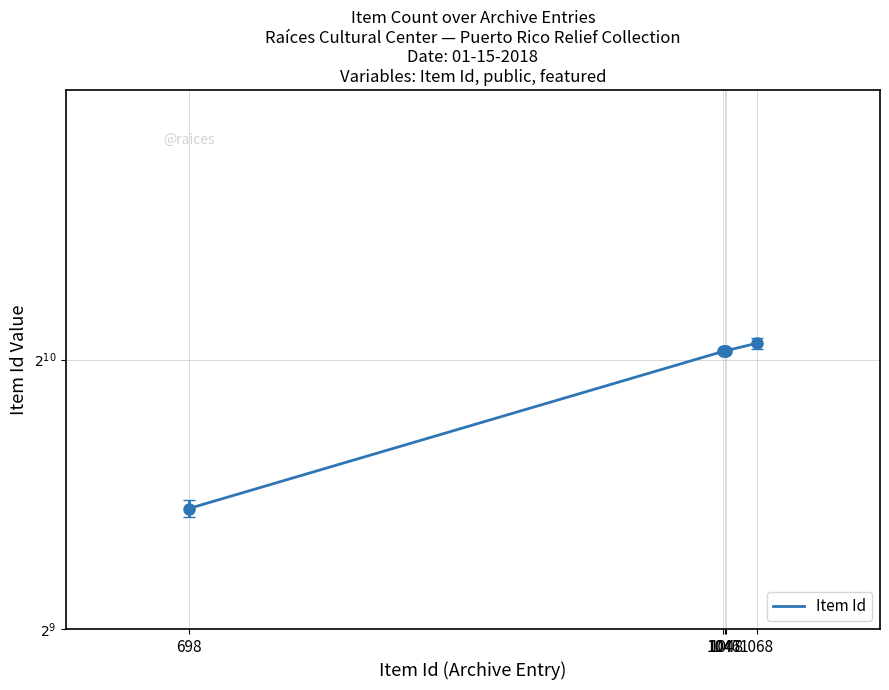

What is the ratio of the value at 1048 to the value at 1046?

1.0